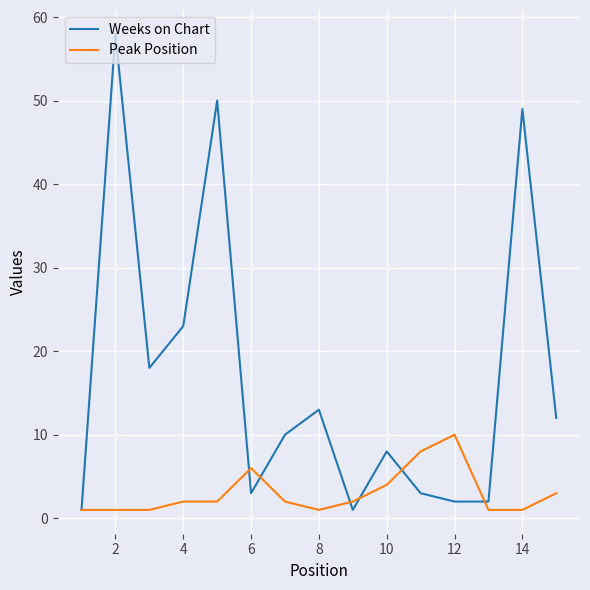

What is the maximum value shown in the chart?

58